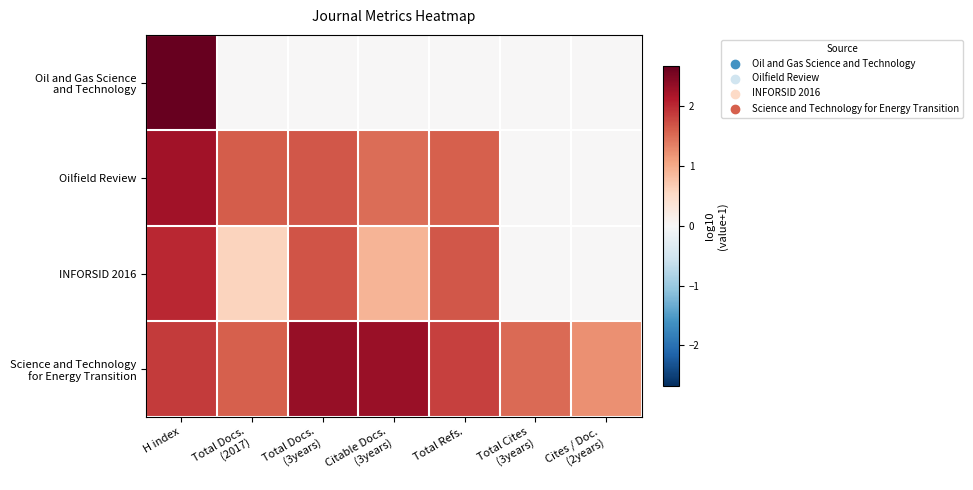

What is the spread (max minus min) of values at Total Docs.
(3years)?

2.3